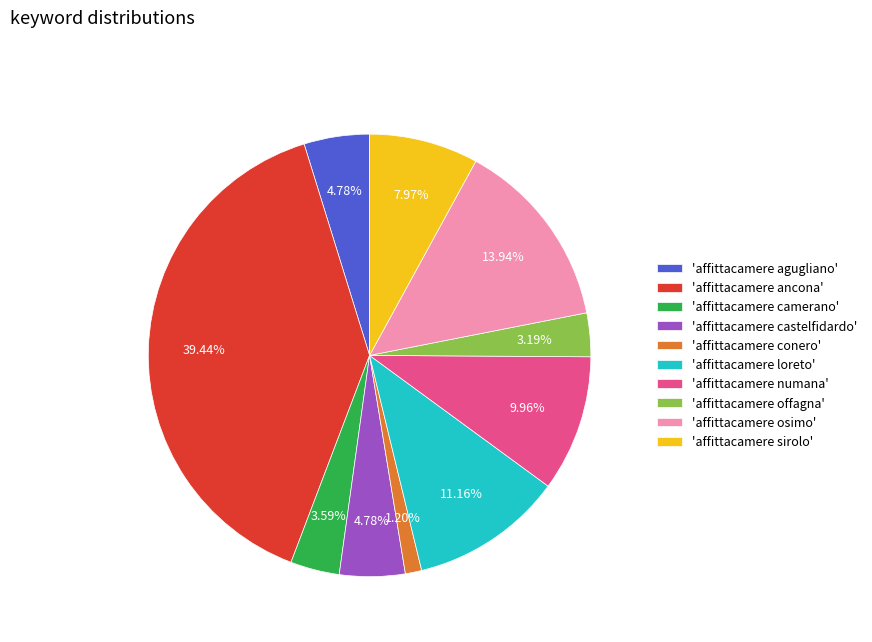

What is the largest slice in the pie chart?

'affittacamere ancona'